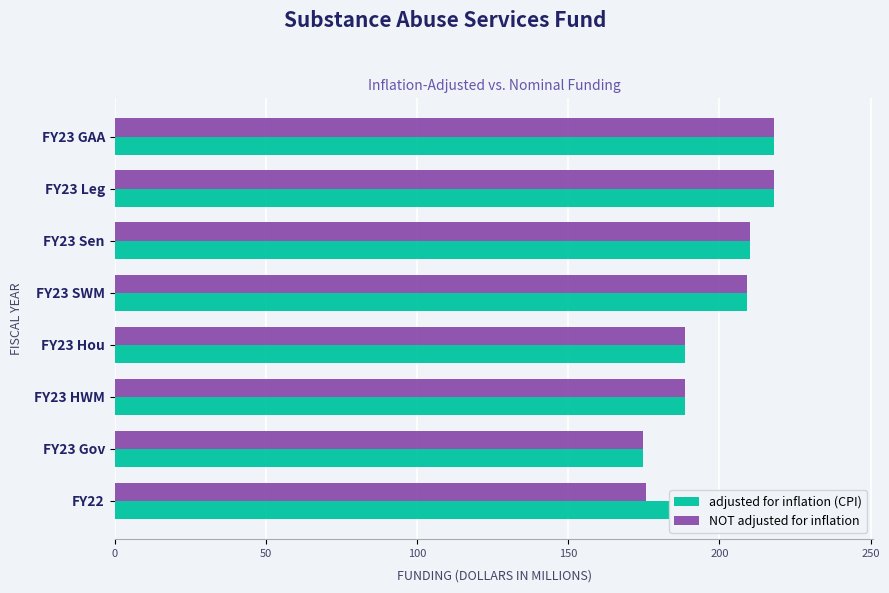

What is the difference between the adjusted for inflation (CPI) values at FY23 Gov and FY23 SWM?

34.6